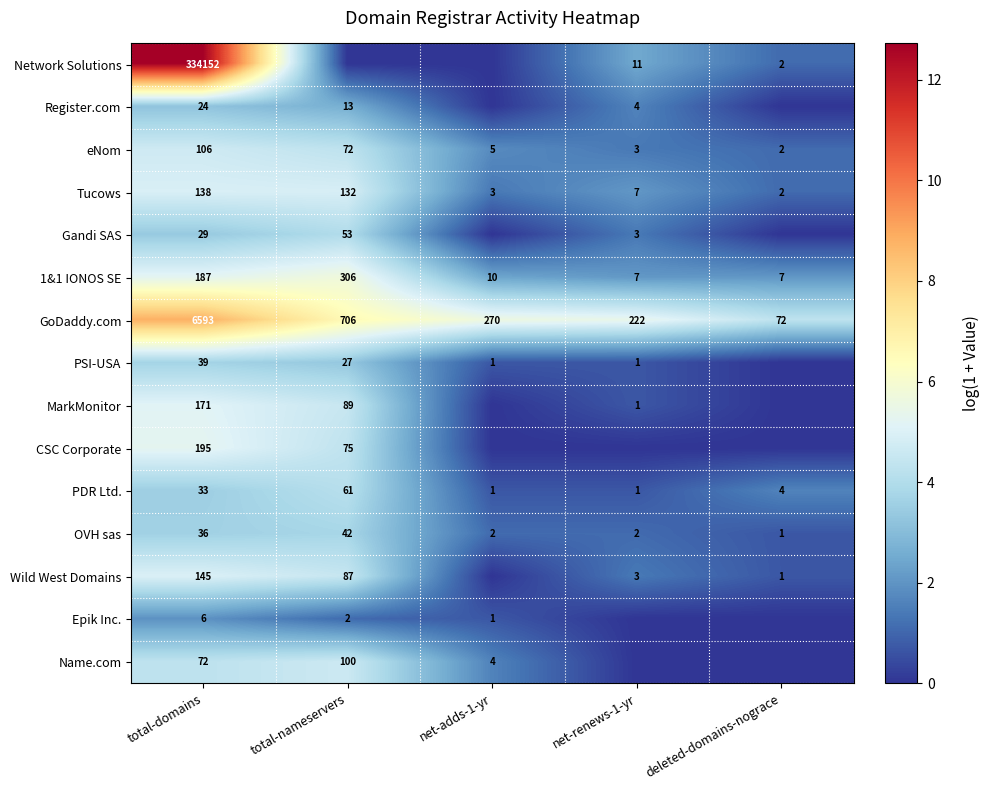

What is the sum of the OVH sas values at deleted-domains-nograce and net-renews-1-yr?

3